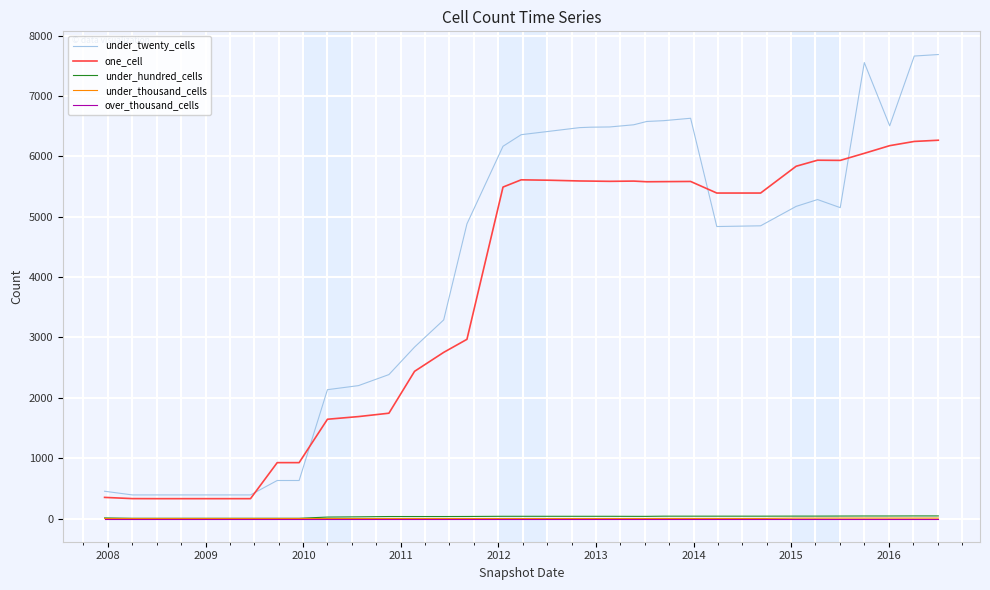

What is the greatest value displayed?

7688